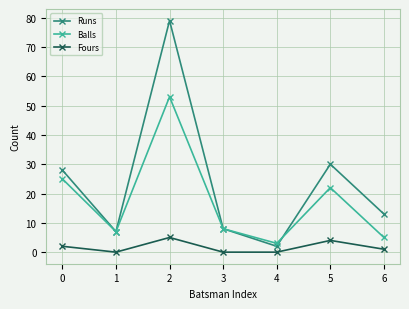

Which series has the widest spread of values?

Runs